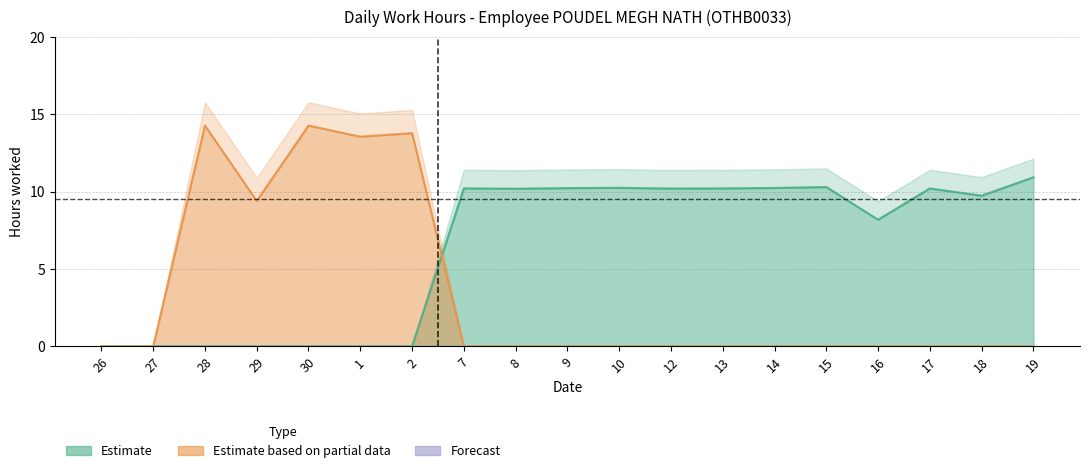

Which series ends up on top after the final intersection of Estimate based on partial data and Estimate?

Estimate